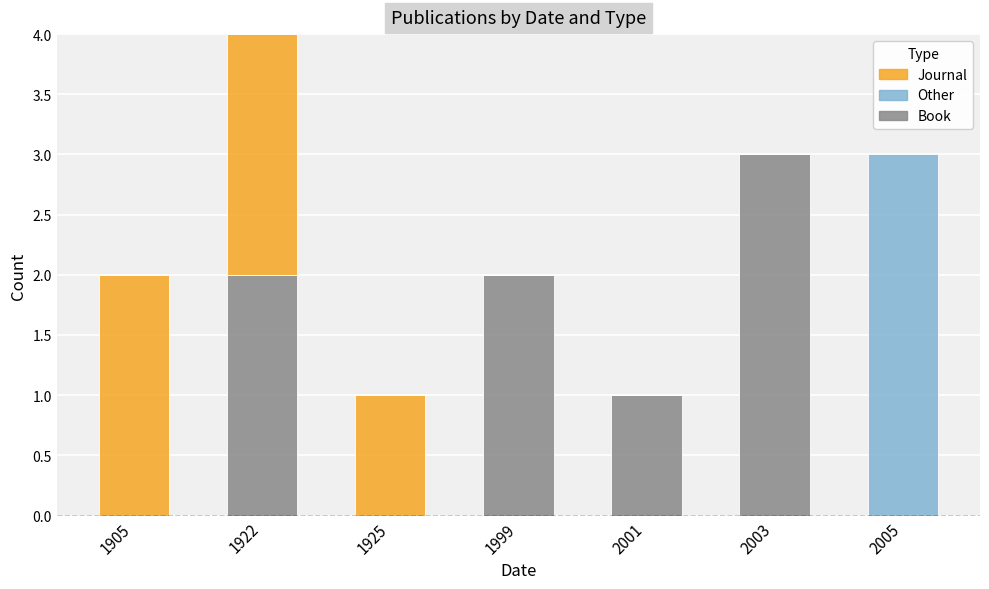

True or false: Book has a value of 2 at 1925.

False